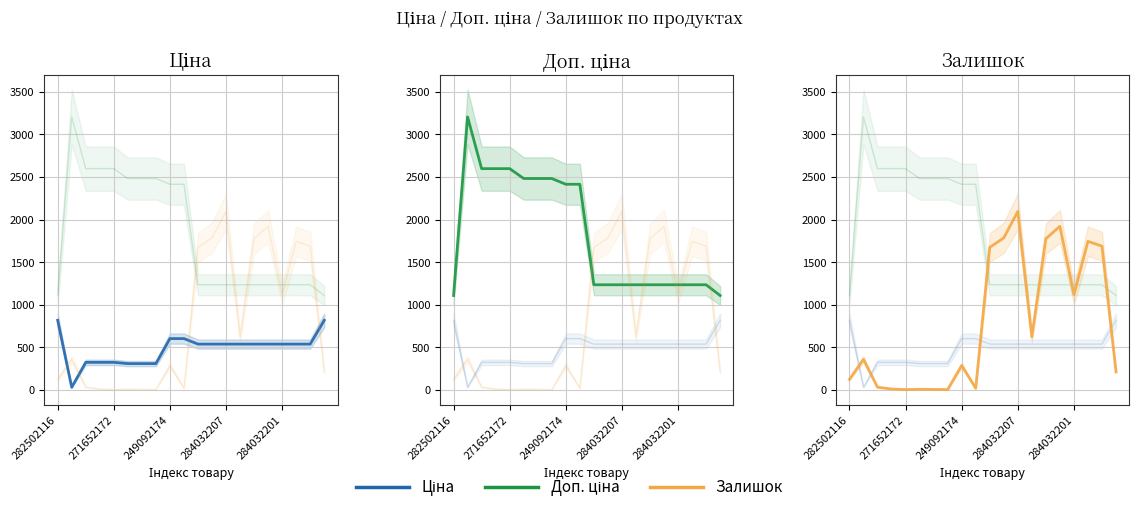

What is the label of the 3rd point from the left?

249092174